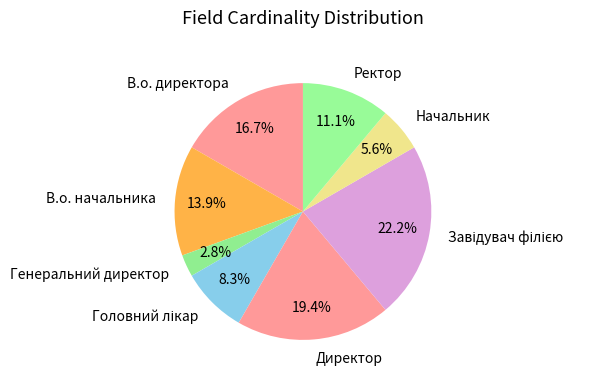

Does Директор represent more than half of the total?

No